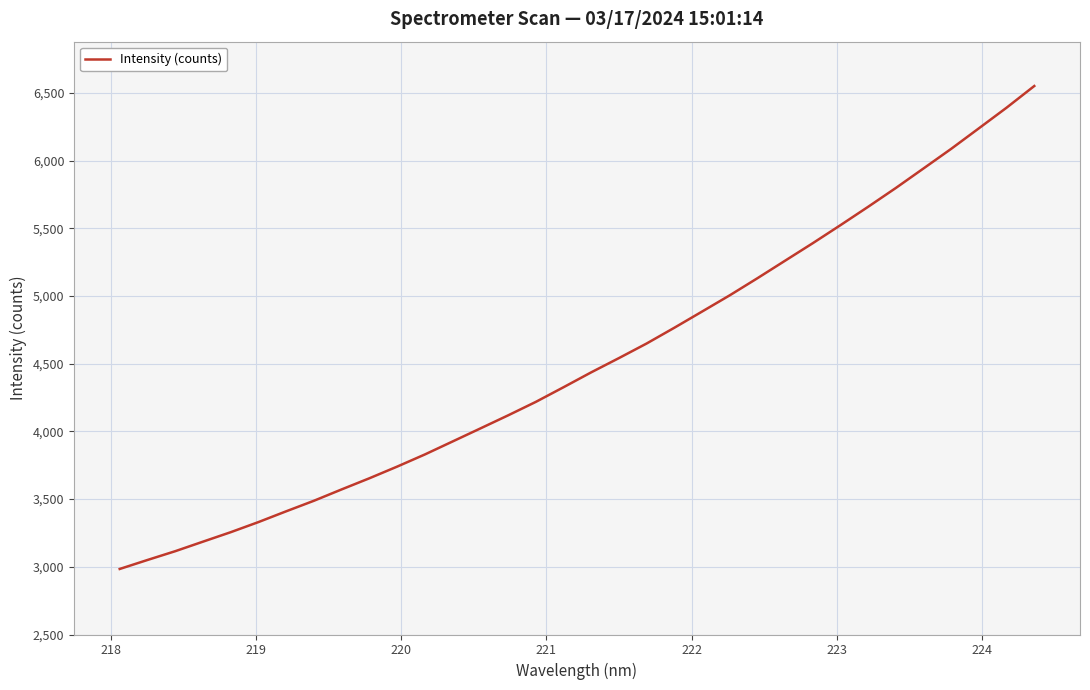

Count the number of categories in the chart.

34